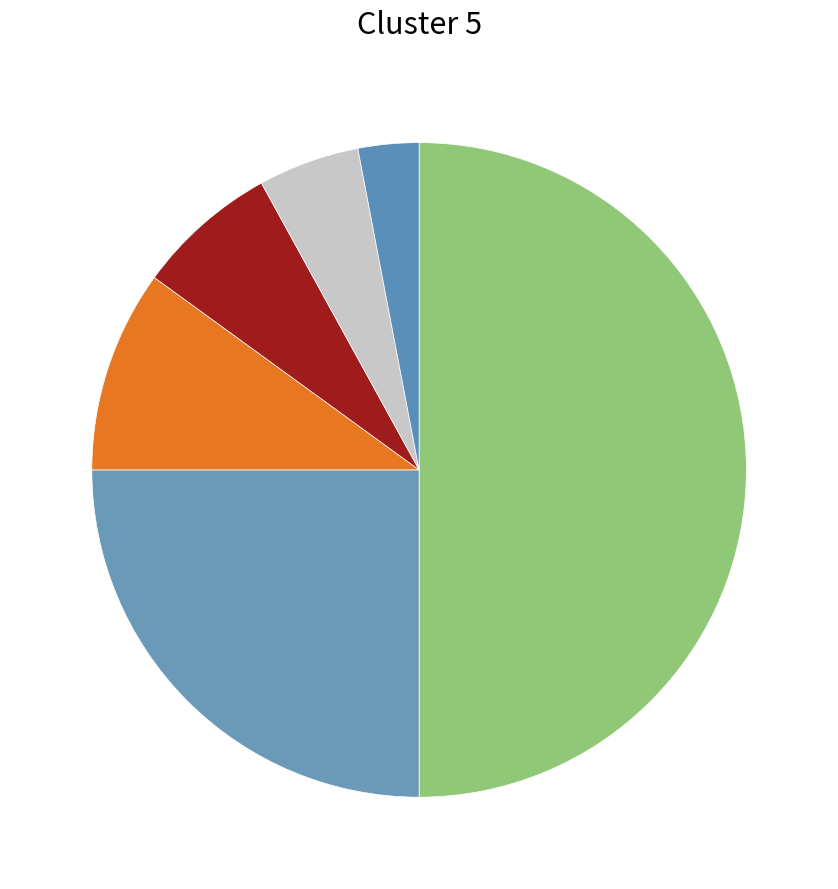

Which slice is the smallest?

minute 5